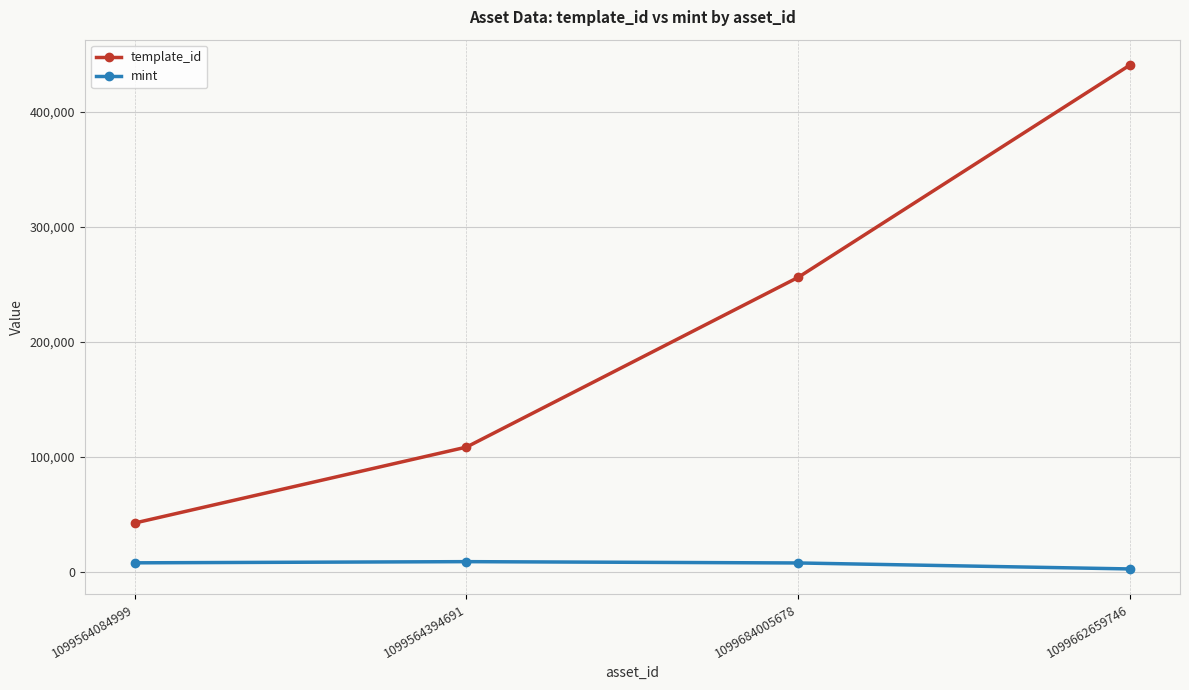

List the series in order of their overall mean, highest first.

template_id, mint